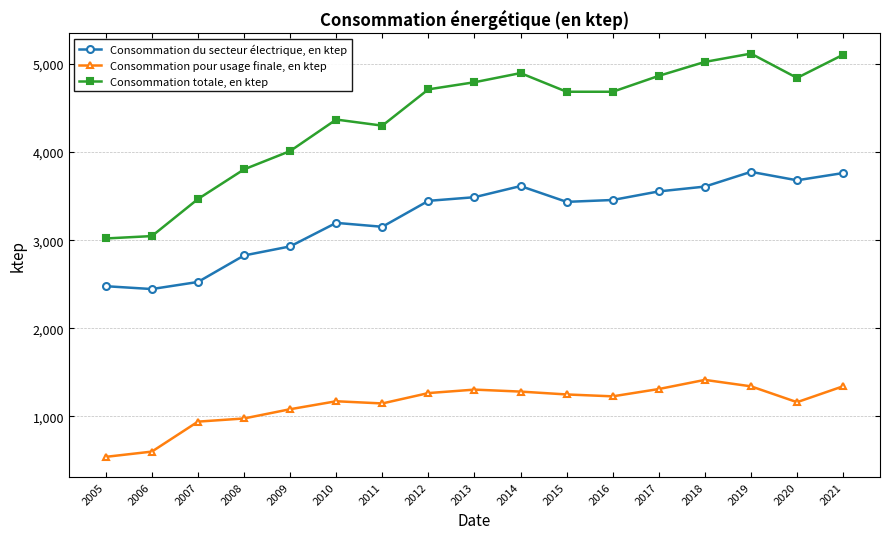

What is the smallest value displayed?

541.6